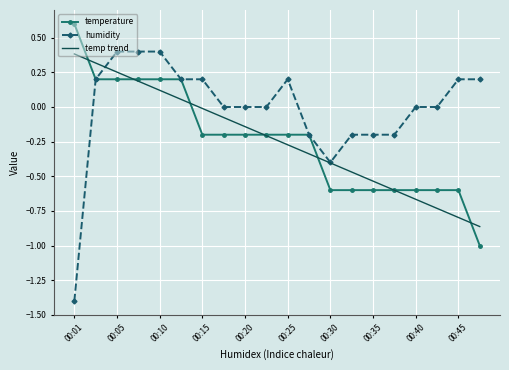

How many positive values does the temp trend series have?

6